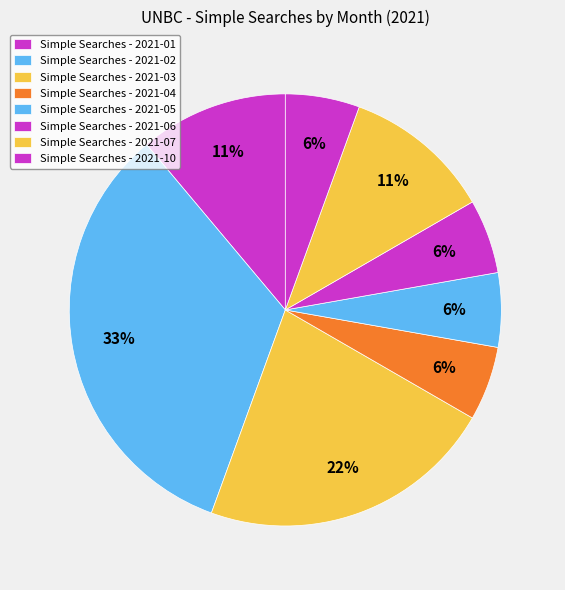

Is there a majority slice in this chart?

No